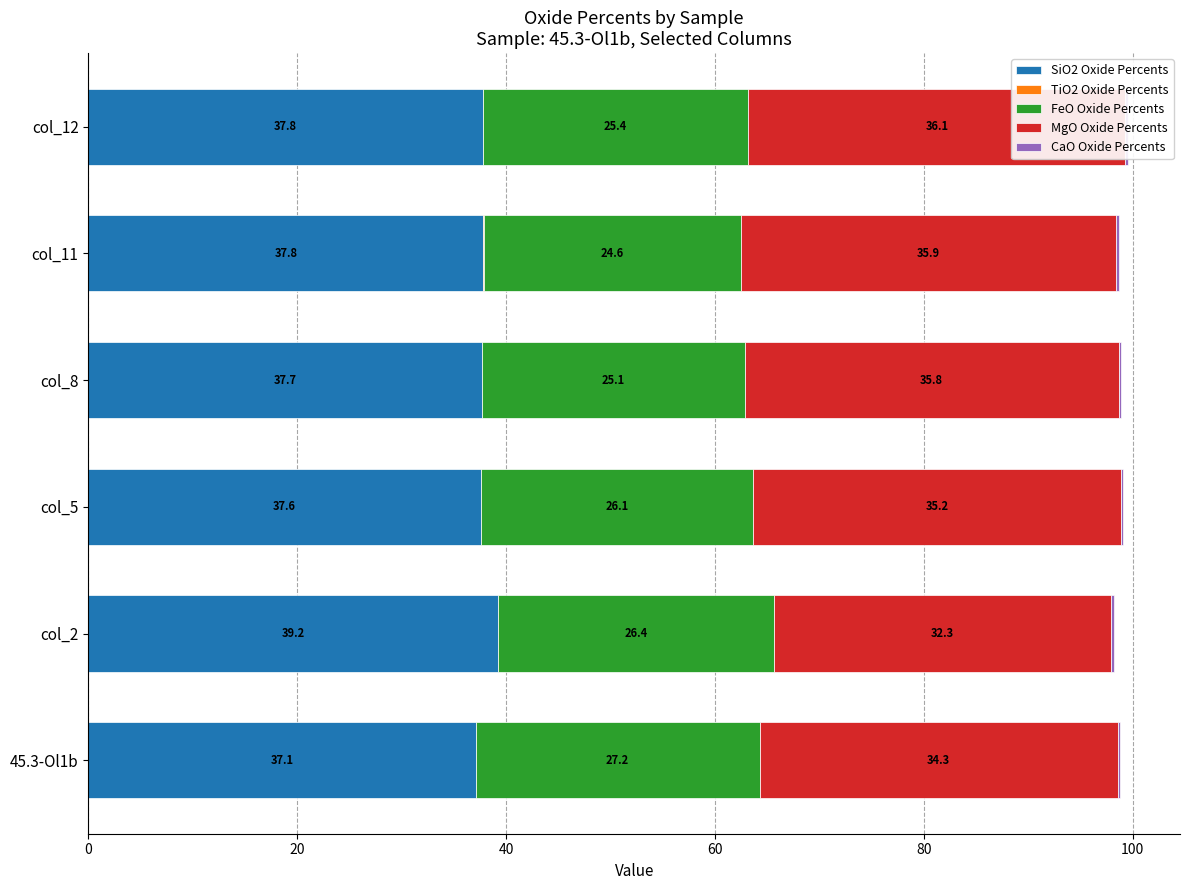

Is it true that FeO Oxide Percents equals 25.4 at col_12?

True